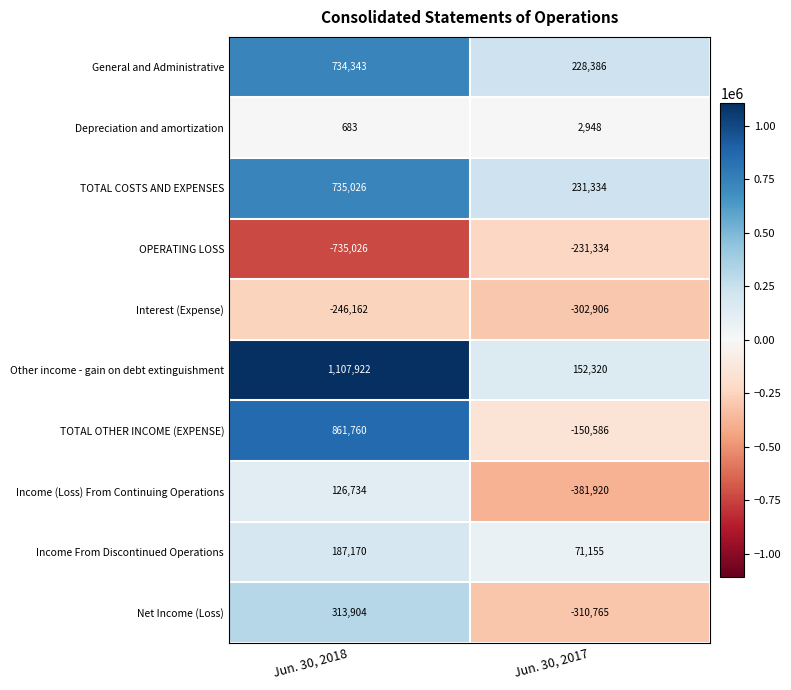

Reading left to right, extract all data points from this chart.

General and Administrative: 734343	228386
Depreciation and amortization: 683	2948
TOTAL COSTS AND EXPENSES: 735026	231334
OPERATING LOSS: -735026	-231334
Interest (Expense): -246162	-302906
Other income - gain on debt extinguishment: 1107922	152320
TOTAL OTHER INCOME (EXPENSE): 861760	-150586
Income (Loss) From Continuing Operations: 126734	-381920
Income From Discontinued Operations: 187170	71155
Net Income (Loss): 313904	-310765